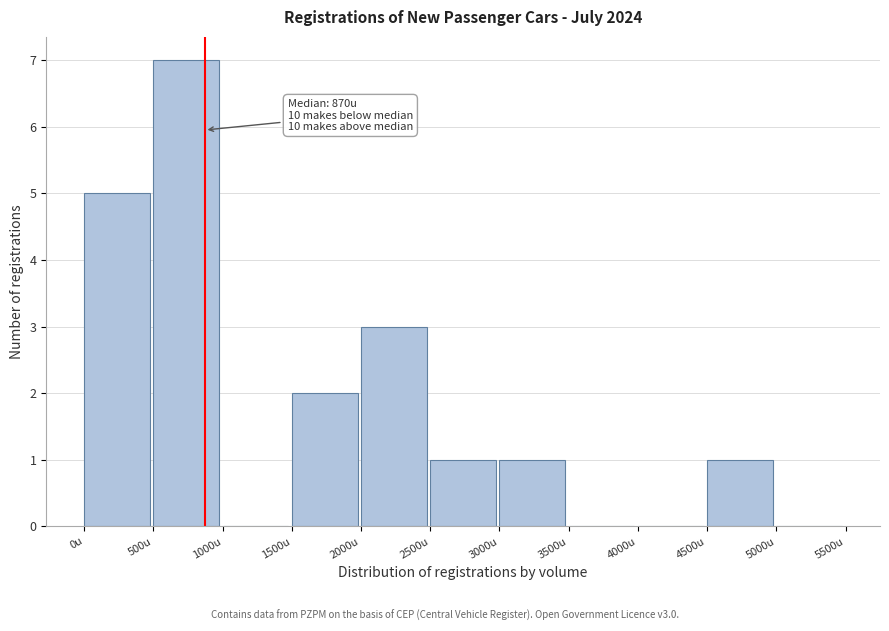

Over which range of the x-axis is the bar tallest?

500 to 1000